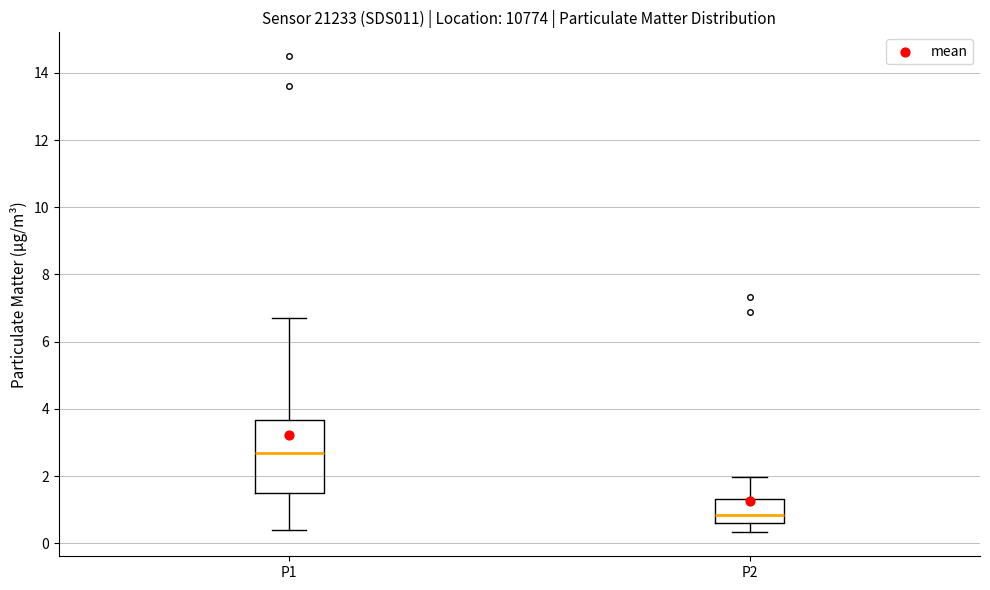

Comparing the boxes themselves (not the whiskers), which one is the tallest?

P1